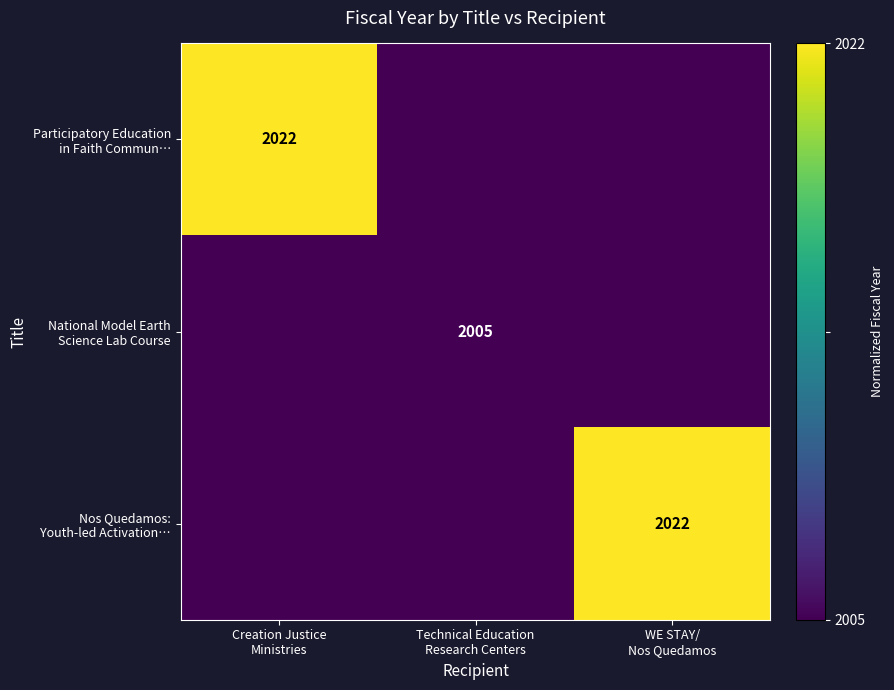

At which category is the sum across all series the highest?

Creation Justice
Ministries